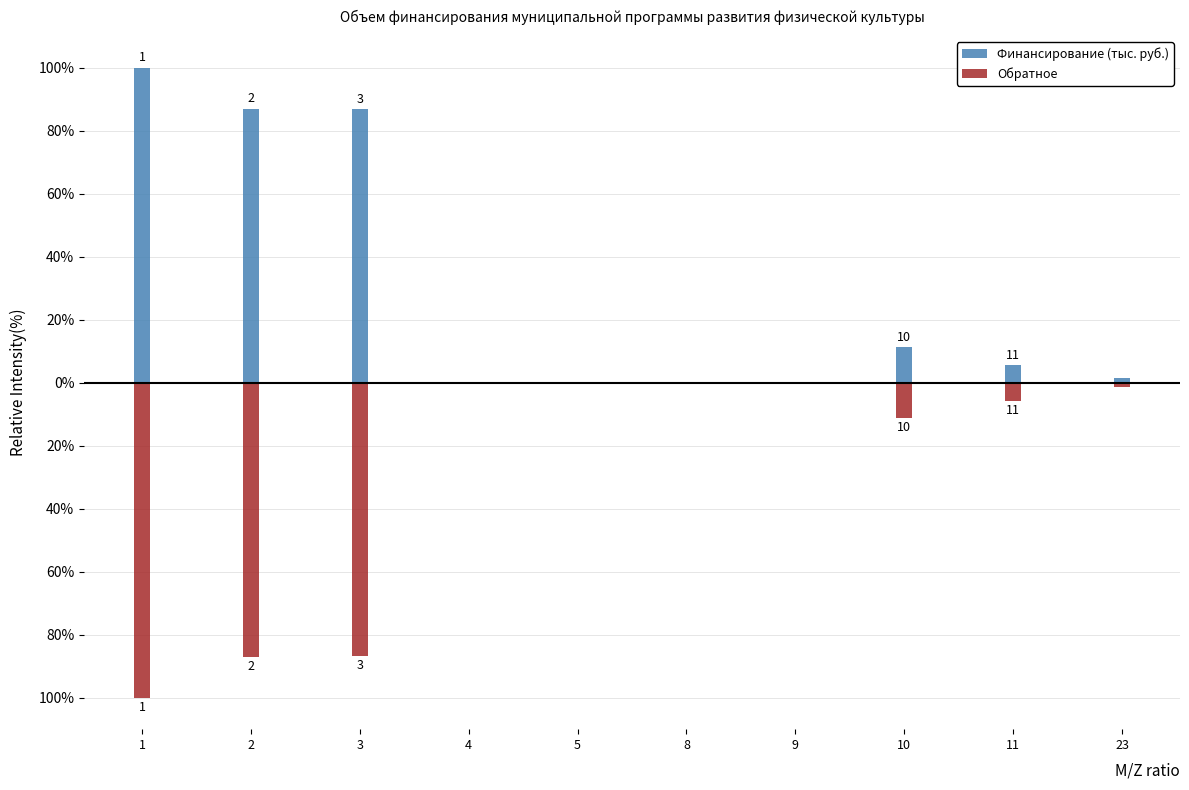

Where does the Финансирование (тыс. руб.) series first go above 5?

1